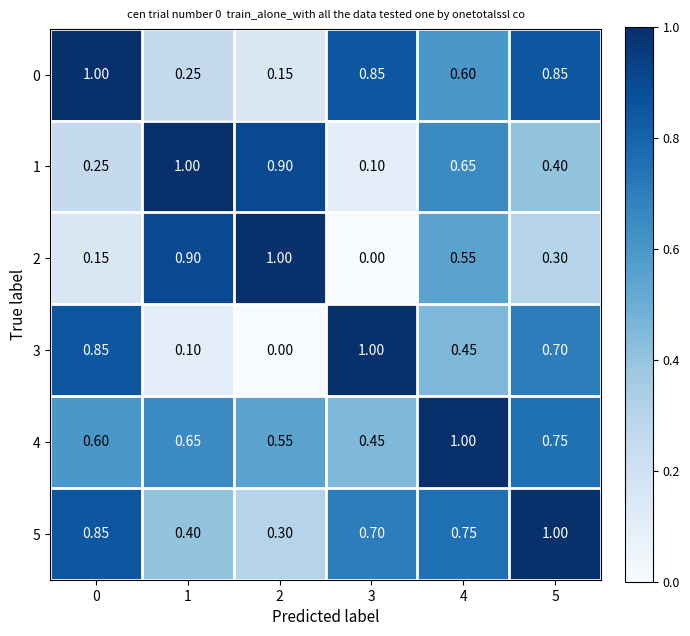

Is the value of 3 at 0 greater than the value of 5 at 4?

Yes